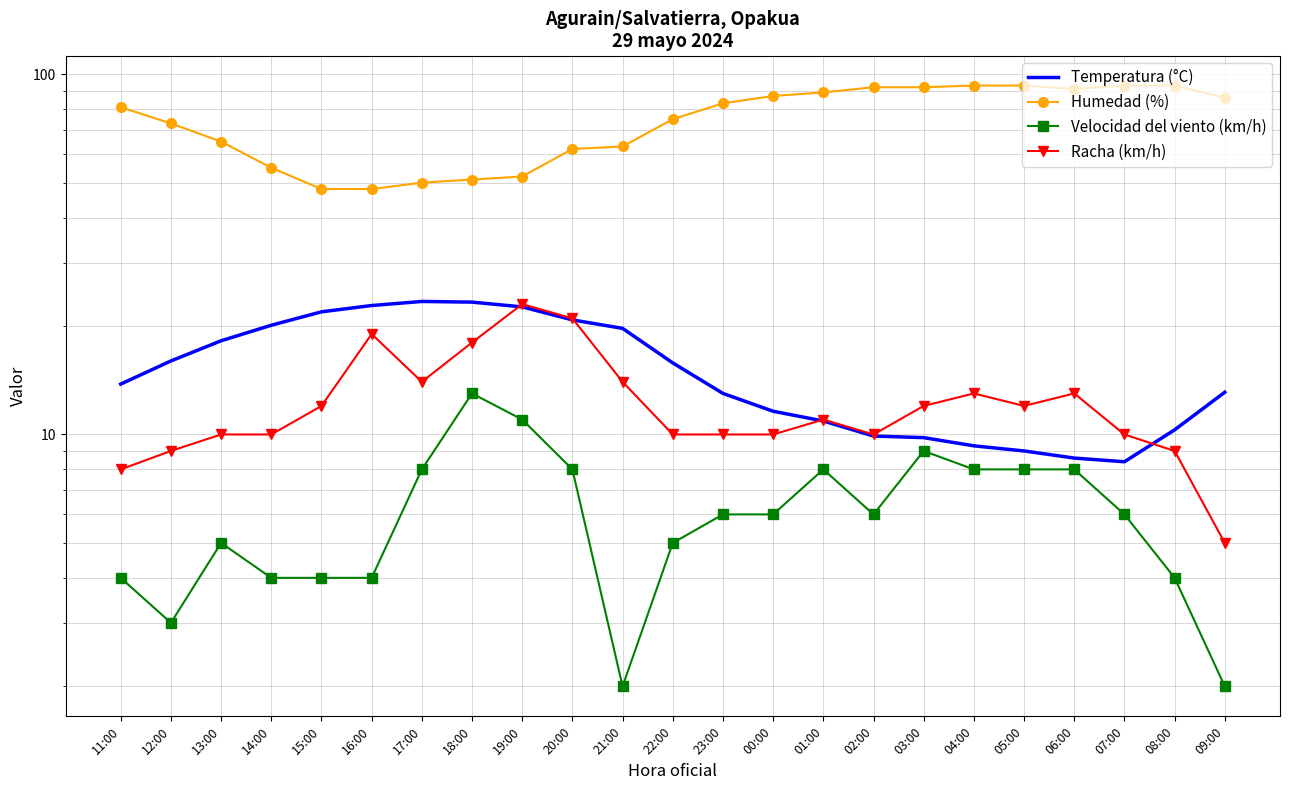

In Temperatura (°C), how many points are higher than both neighbors (excluding endpoints)?

1